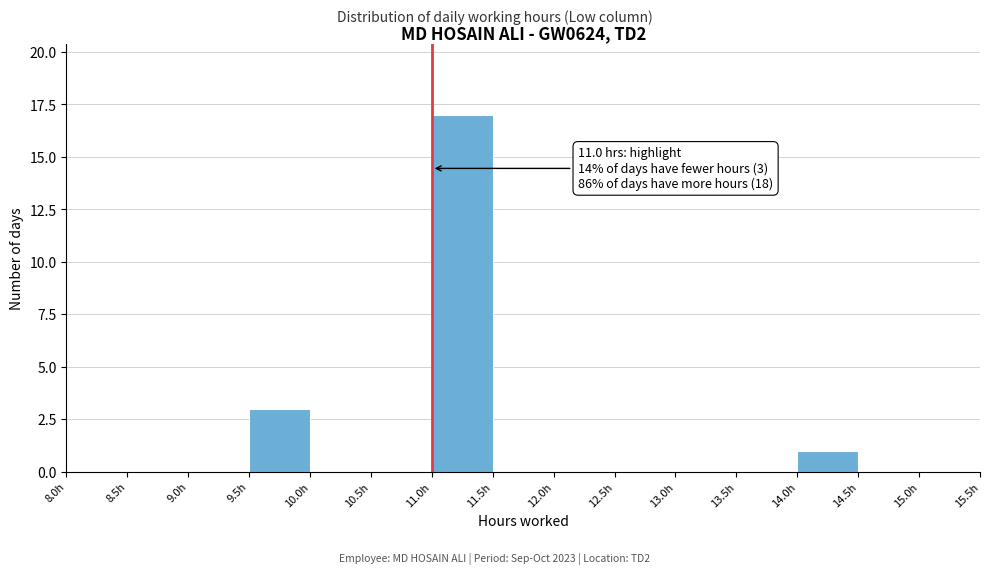

Over which range of the x-axis is the bar tallest?

11.0 to 11.5